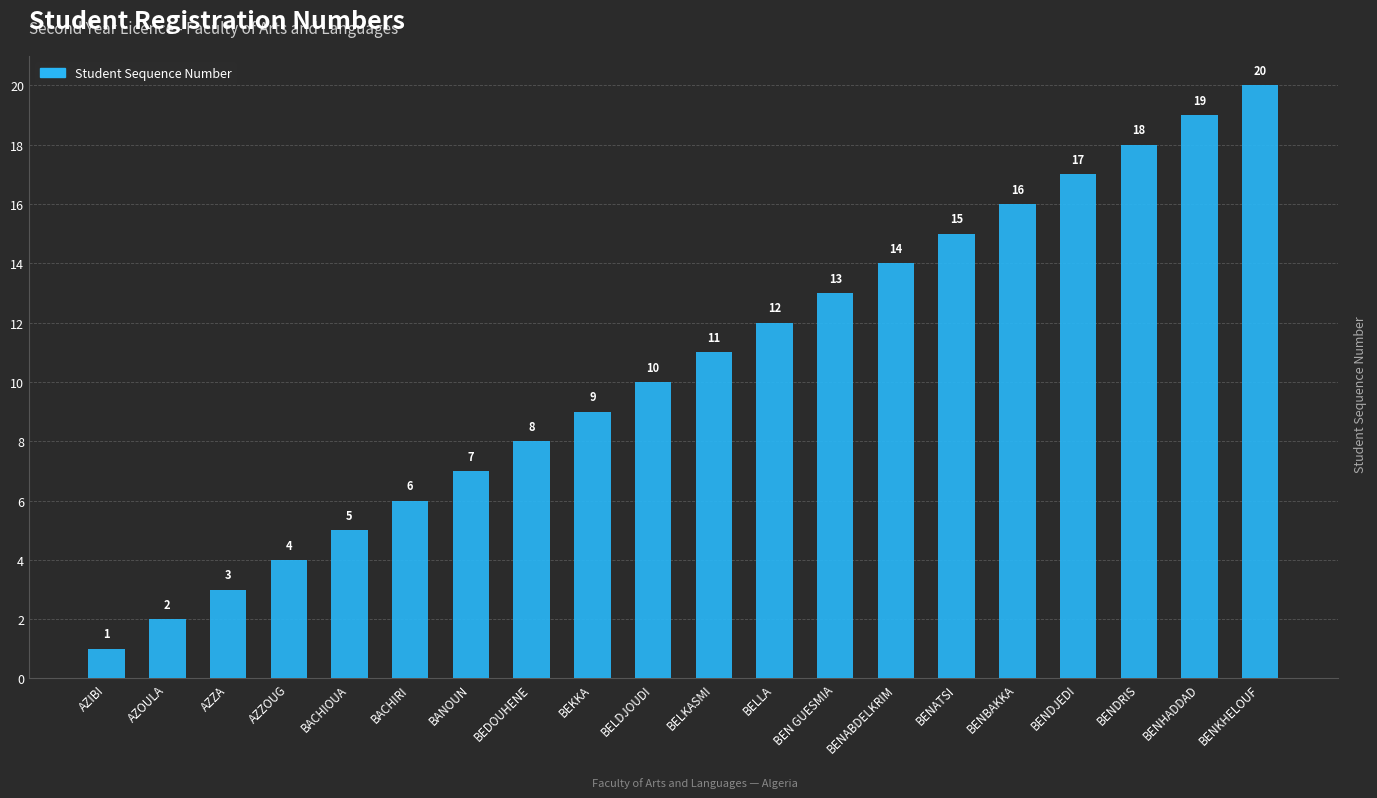

Is it true that the value at AZZOUG is 4?

True